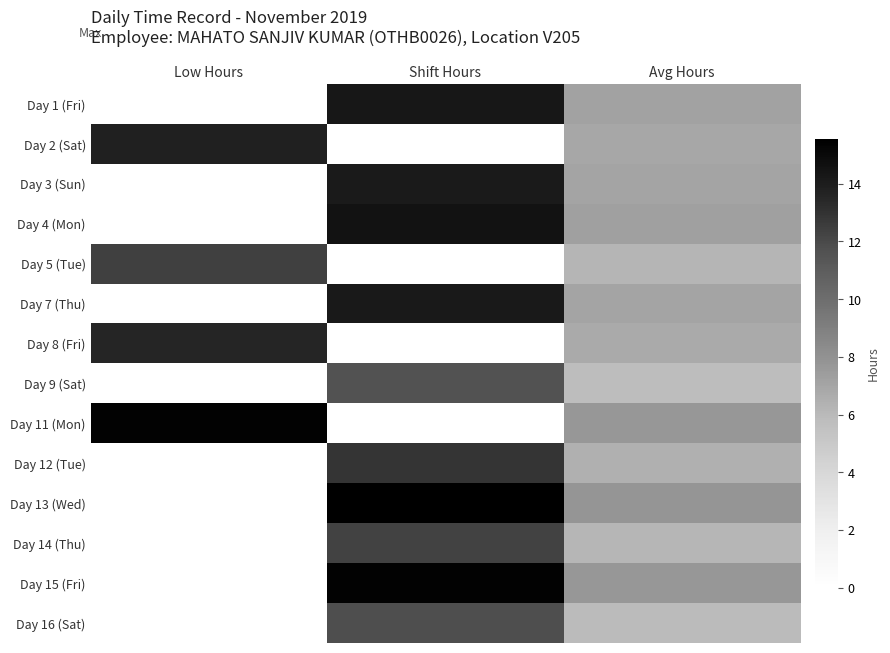

What is the total value across all series at Shift Hours?

136.7